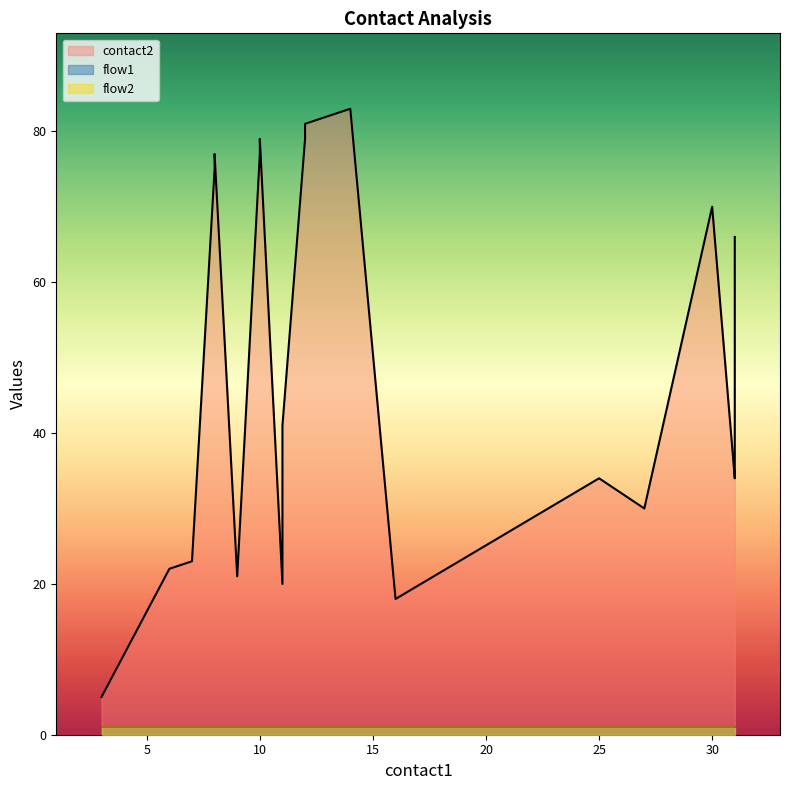

The value of flow1 at 10 is 2. True or false?

False